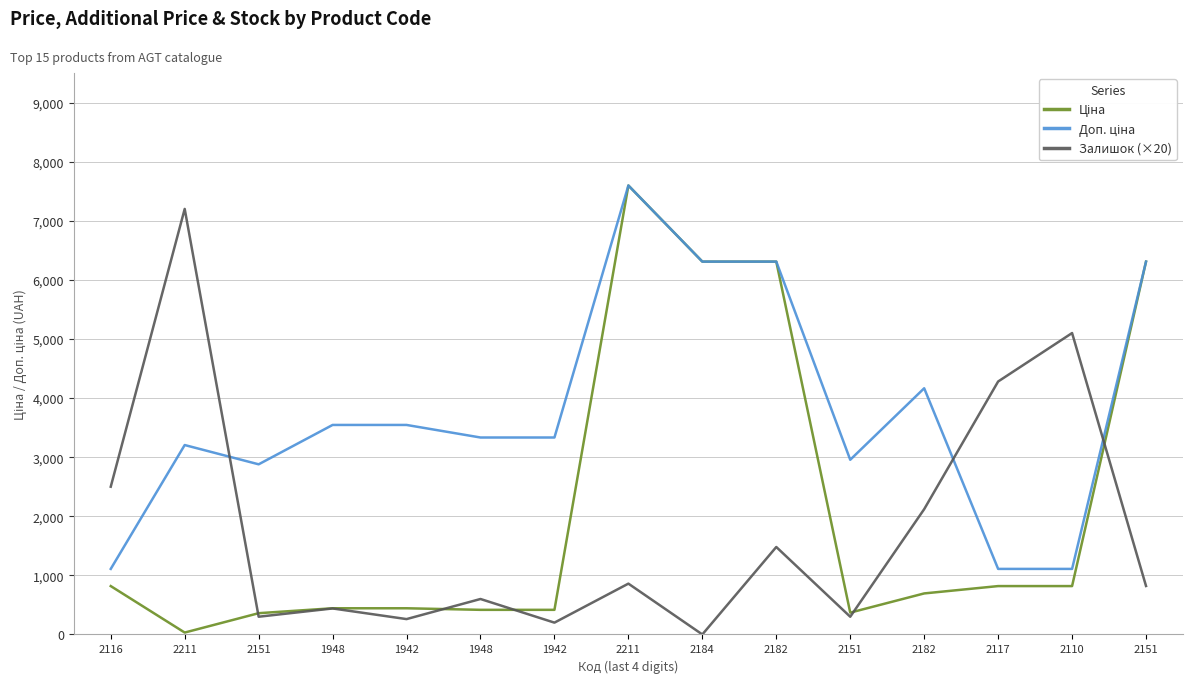

Is it true that Ціна equals 818.5 at 2110?

True